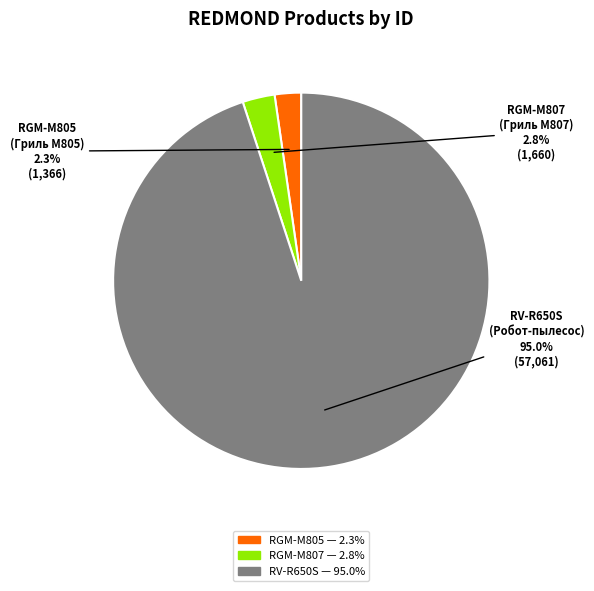

Is there any slice that represents more than half of the pie?

Yes